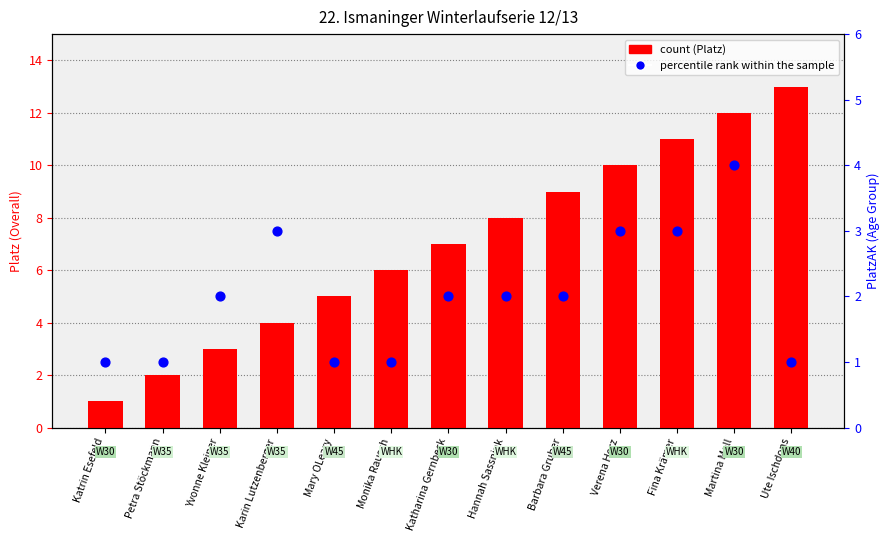

Which series reaches the maximum Y coordinate?

count (Platz)